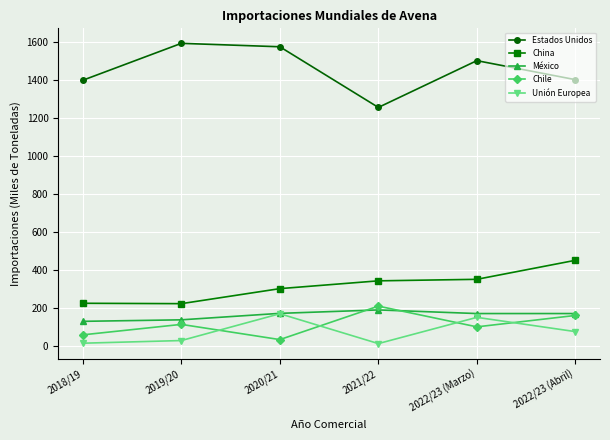

What is the sum of all China values?

1889